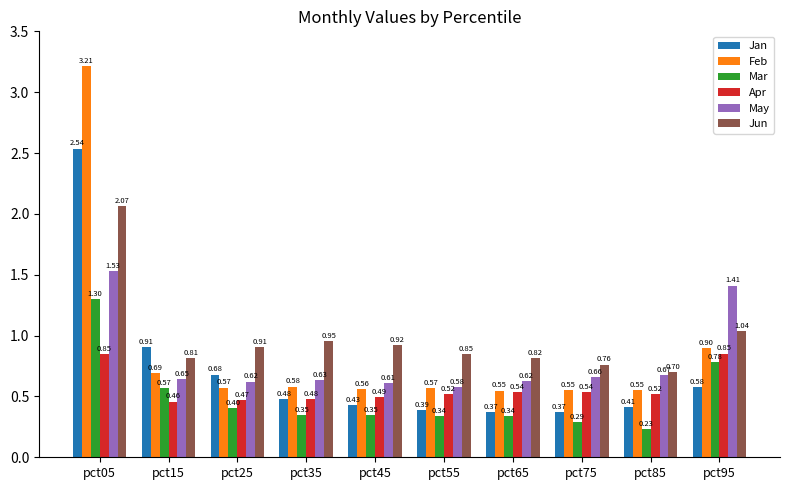

Rank the series by their average value, from lowest to highest.

Mar, Apr, Jan, May, Feb, Jun